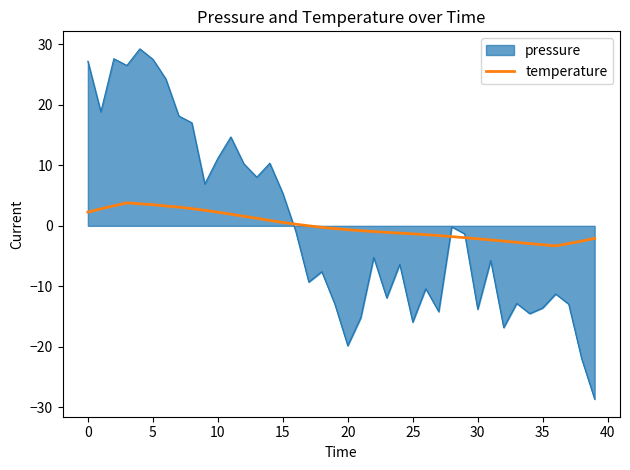

What is the highest value of the temperature series?

3.8